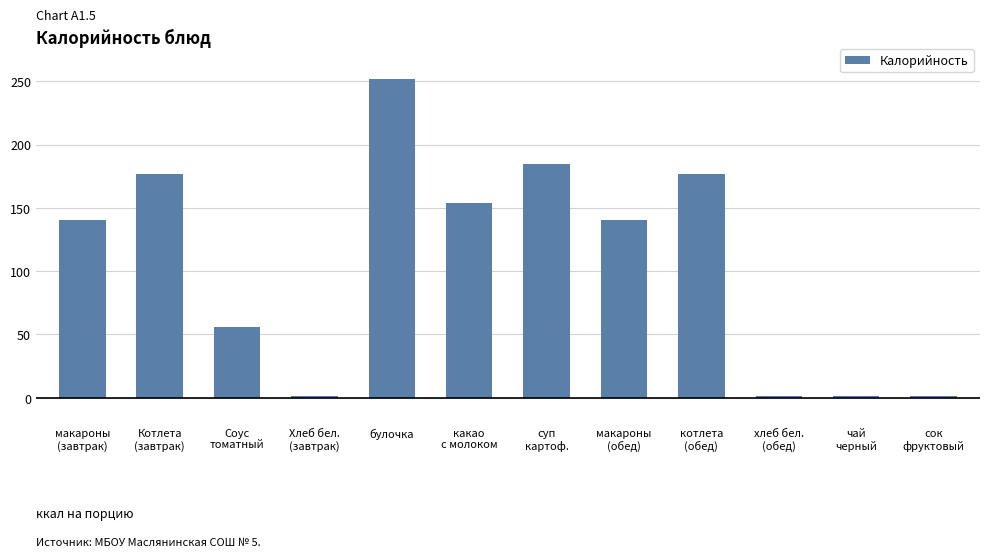

The chart shows a value of 161.4 at булочка. True or false?

False